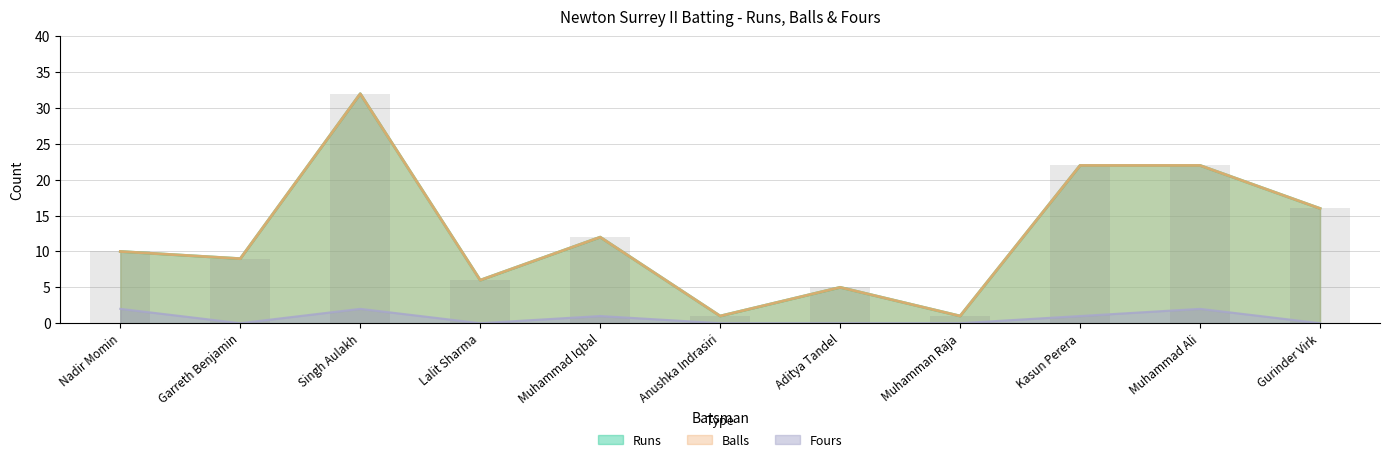

Reading right to left, what are all the values shown in this chart?

Runs: 16	22	22	1	5	1	12	6	32	9	10
Balls: 16	22	22	1	5	1	12	6	32	9	10
Fours: 0	2	1	0	0	0	1	0	2	0	2